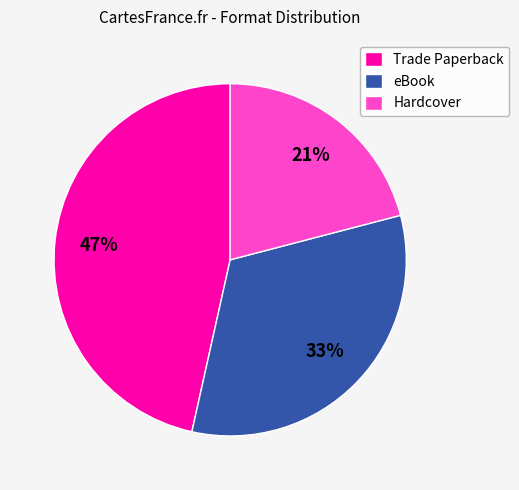

Is it true that Hardcover is 21% of the pie?

True